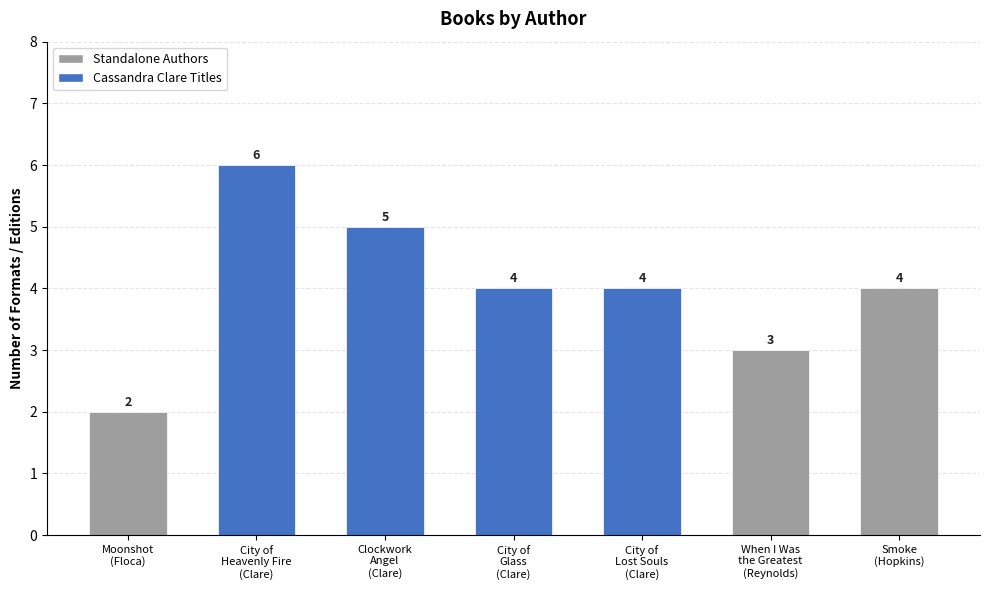

How many values are between 3 and 5?

5